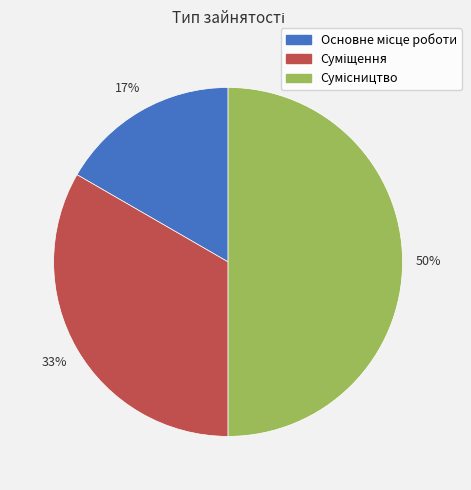

Count the number of slices in the pie.

3